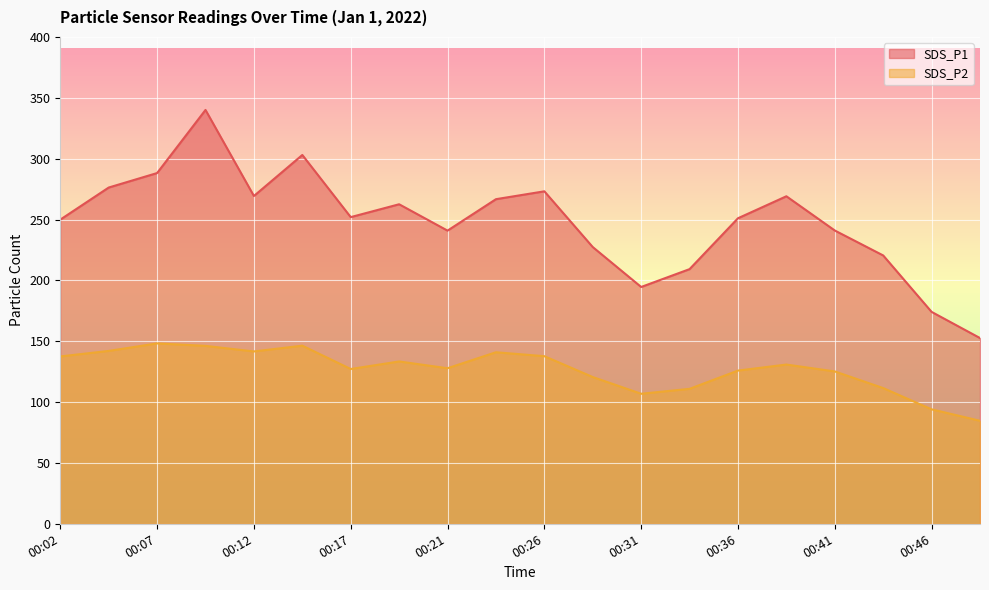

True or false: SDS_P2 and SDS_P1 cross at least once.

False